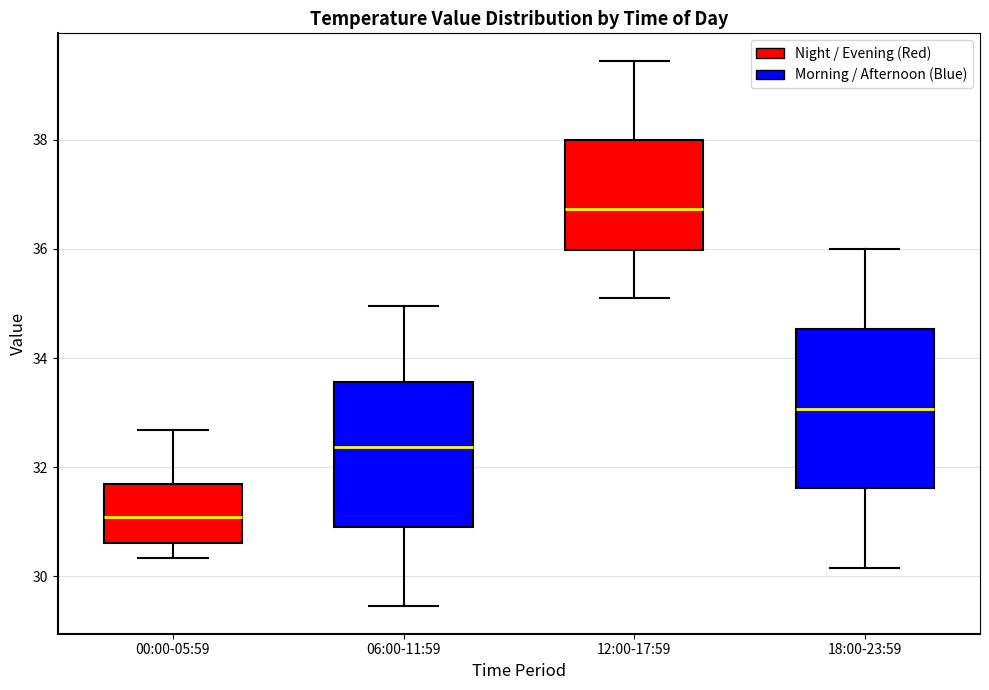

Which box has the highest median line?

12:00-17:59